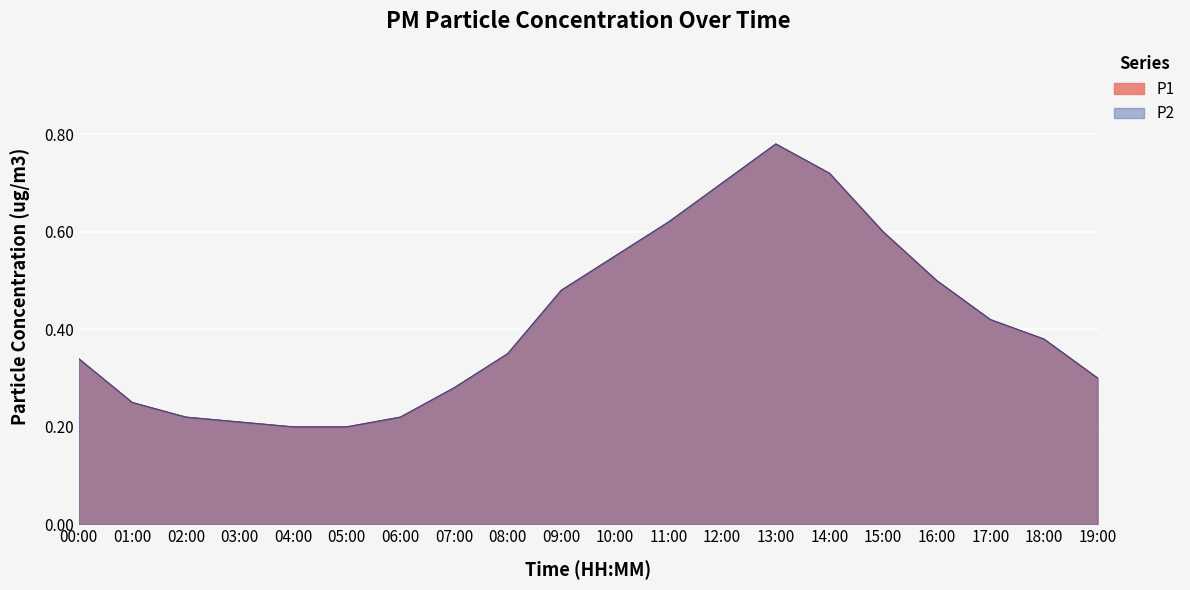

How many P2 values are between 0 and 1?

20